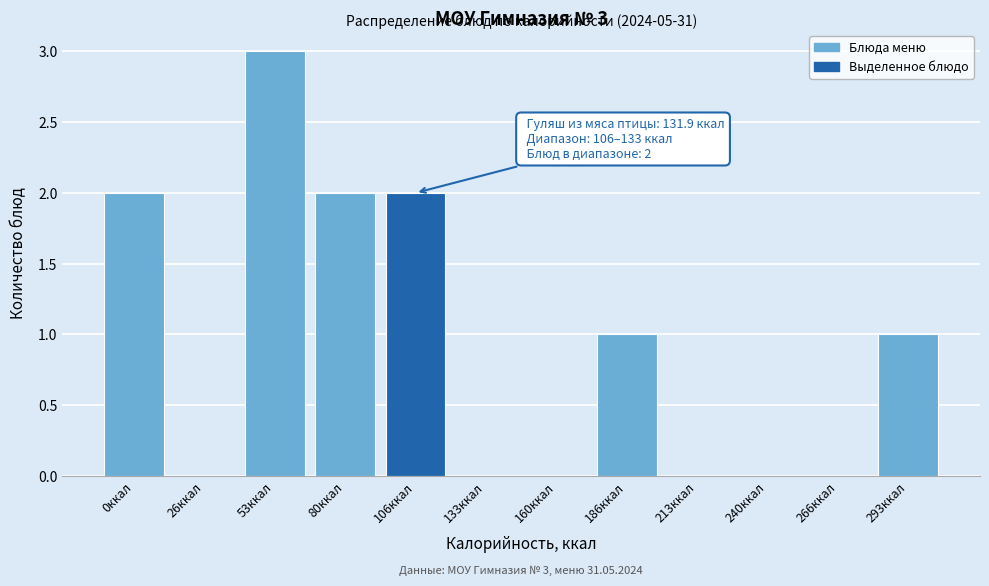

Reading right to left, list all the values displayed in this chart.

293ккал=1	266ккал=0	240ккал=0	213ккал=0	186ккал=1	160ккал=0	133ккал=0	106ккал=2	80ккал=2	53ккал=3	26ккал=0	0ккал=2